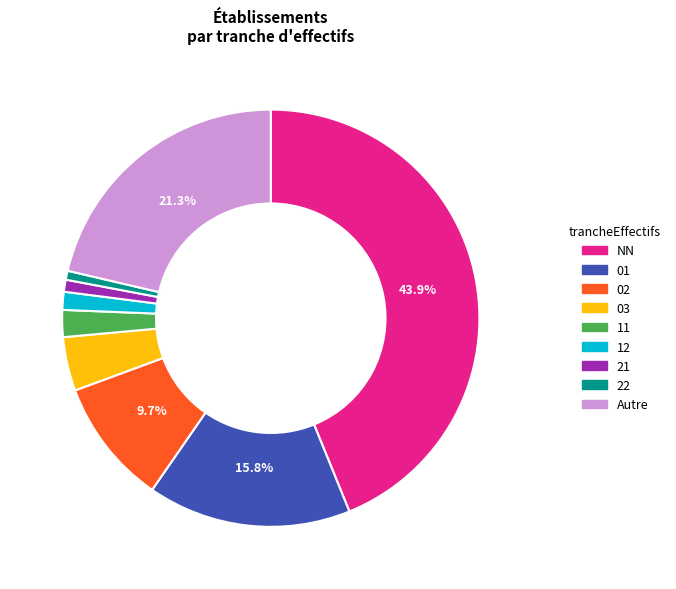

Does any single category account for the majority?

No